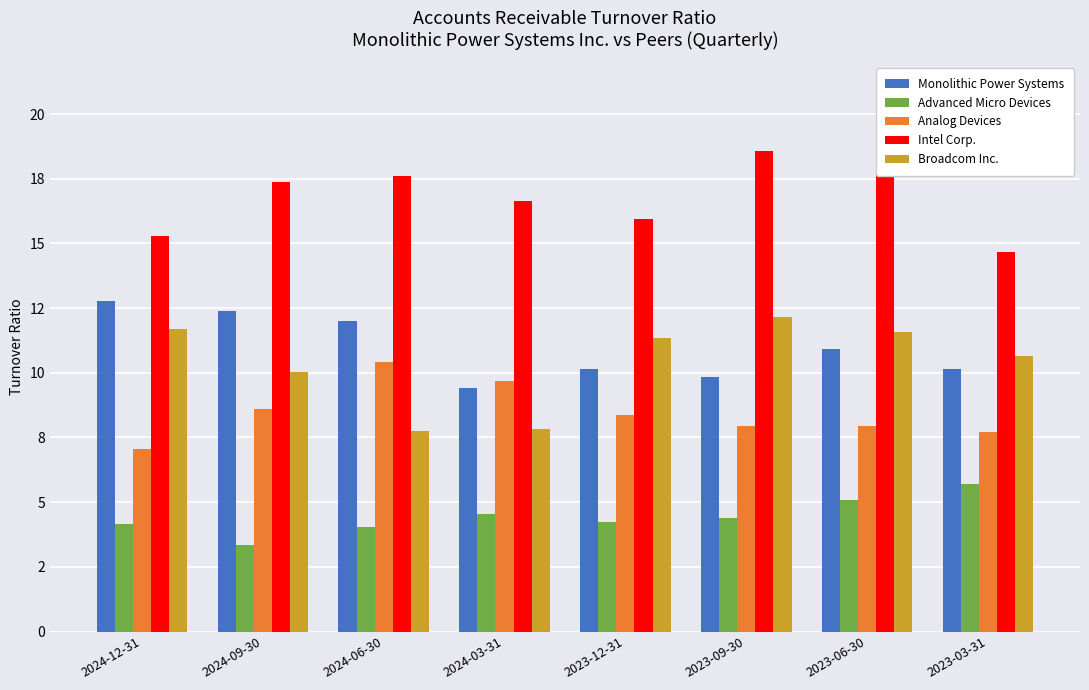

What is the label of the 5th bar from the left?

2023-12-31